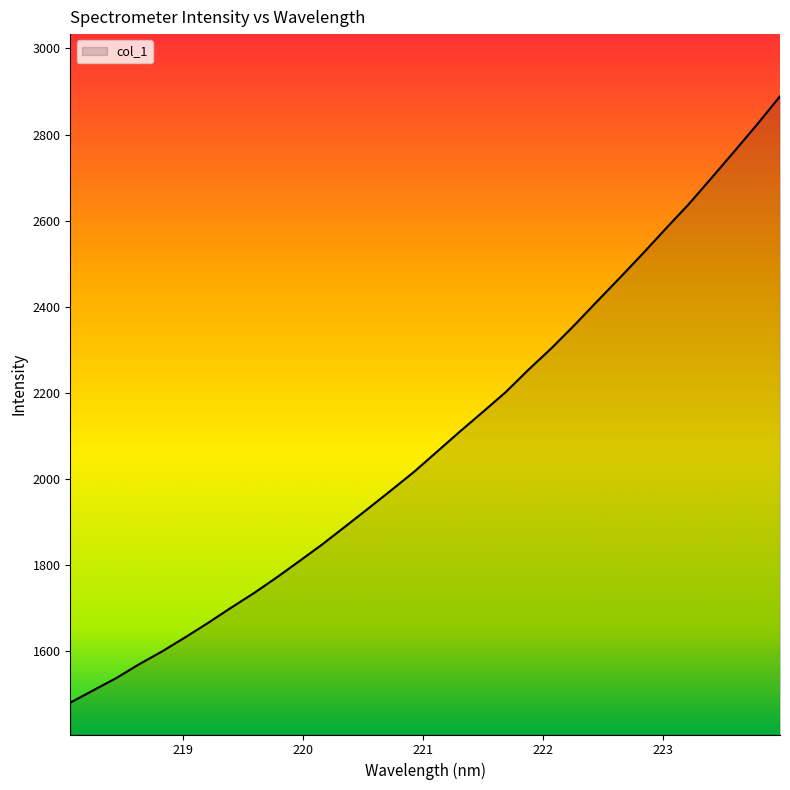

What is the smallest value displayed?

1480.3